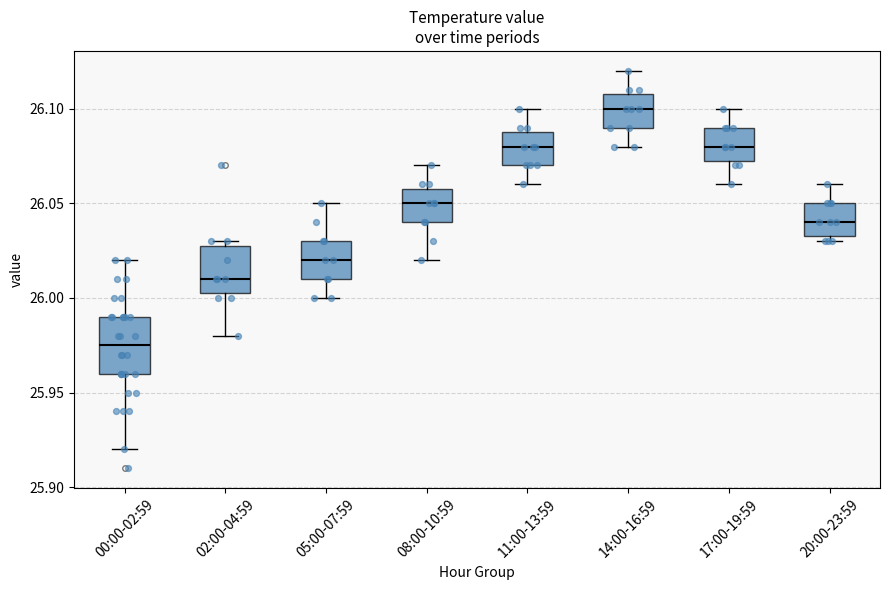

Reading left to right, transcribe this box plot: for each box, give where its median line is, the range the box spans, and where its two whiskers end, as read against the y-axis. The values are not printed on the chart, so give them approximately, as read against the axis.

00:00-02:59: median 25.975, box 25.960 to 25.990, whiskers 25.920 to 26.020
02:00-04:59: median 26.010, box 26.005 to 26.030, whiskers 25.980 to 26.030 (just above the box's upper edge)
05:00-07:59: median 26.020, box 26.010 to 26.030, whiskers 26.000 to 26.050
08:00-10:59: median 26.050, box 26.040 to 26.060, whiskers 26.020 to 26.070
11:00-13:59: median 26.080, box 26.070 to 26.090, whiskers 26.060 to 26.100
14:00-16:59: median 26.100, box 26.090 to 26.110, whiskers 26.080 to 26.120
17:00-19:59: median 26.080, box 26.075 to 26.090, whiskers 26.060 to 26.100
20:00-23:59: median 26.040, box 26.035 to 26.050, whiskers 26.030 to 26.060